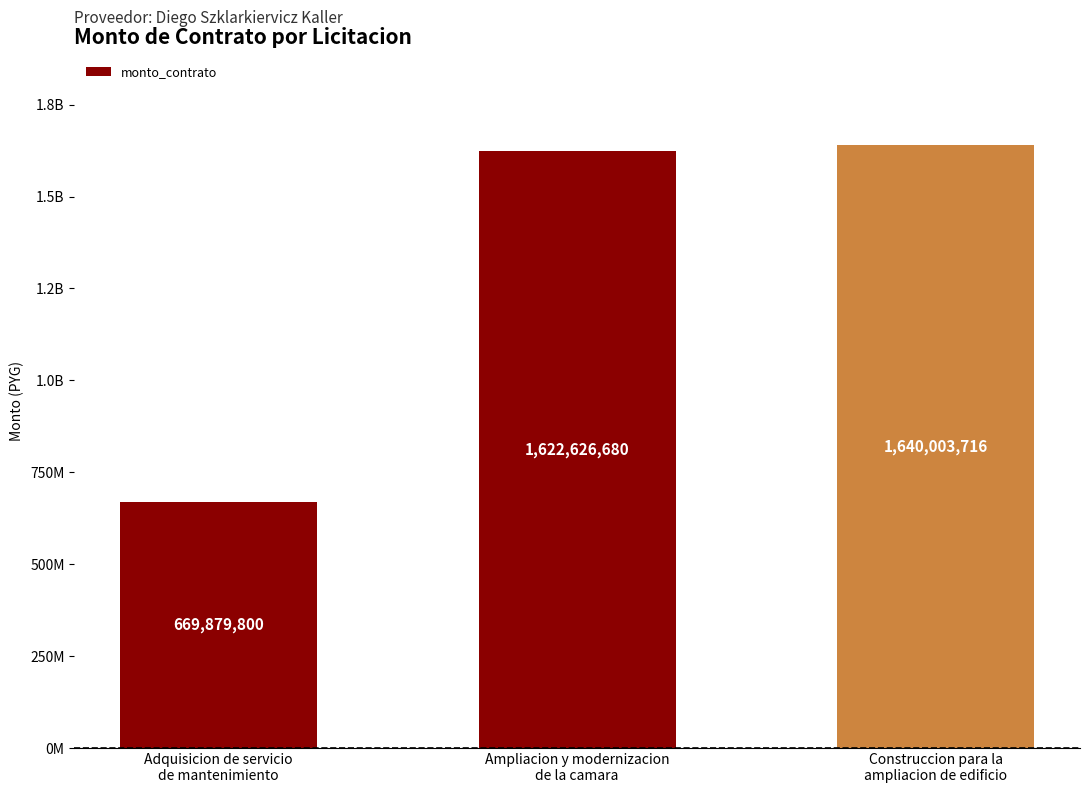

Does the chart contain any negative values?

No